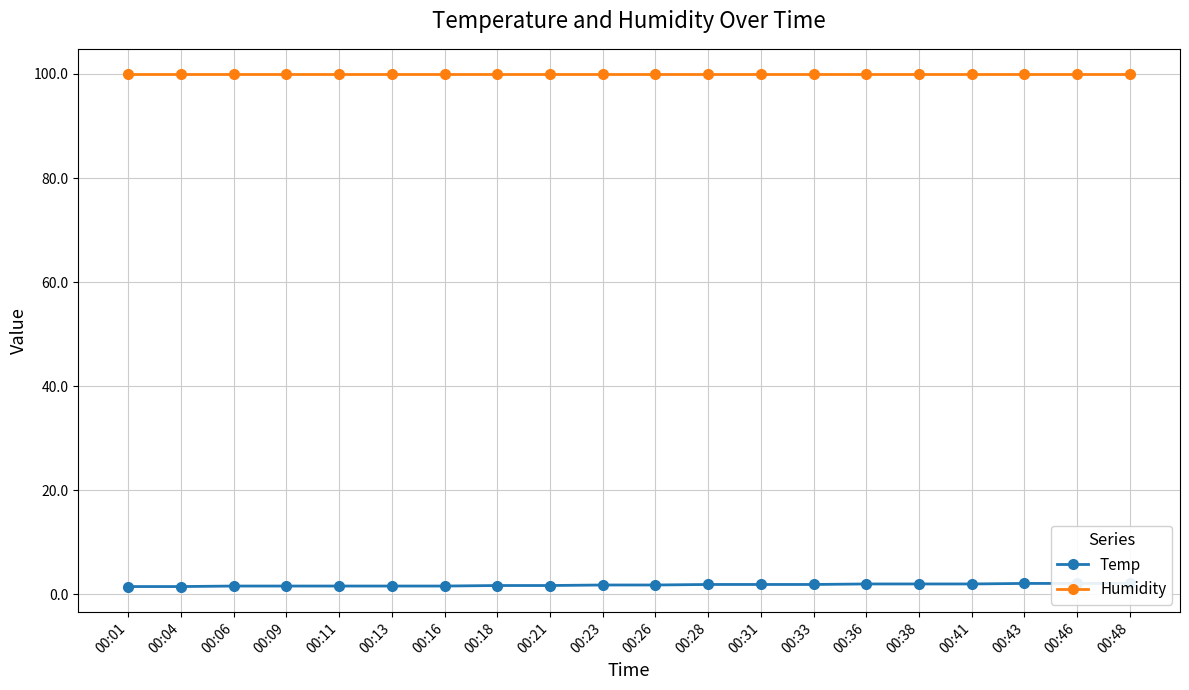

The value of Temp at 00:48 is 2.1. True or false?

True